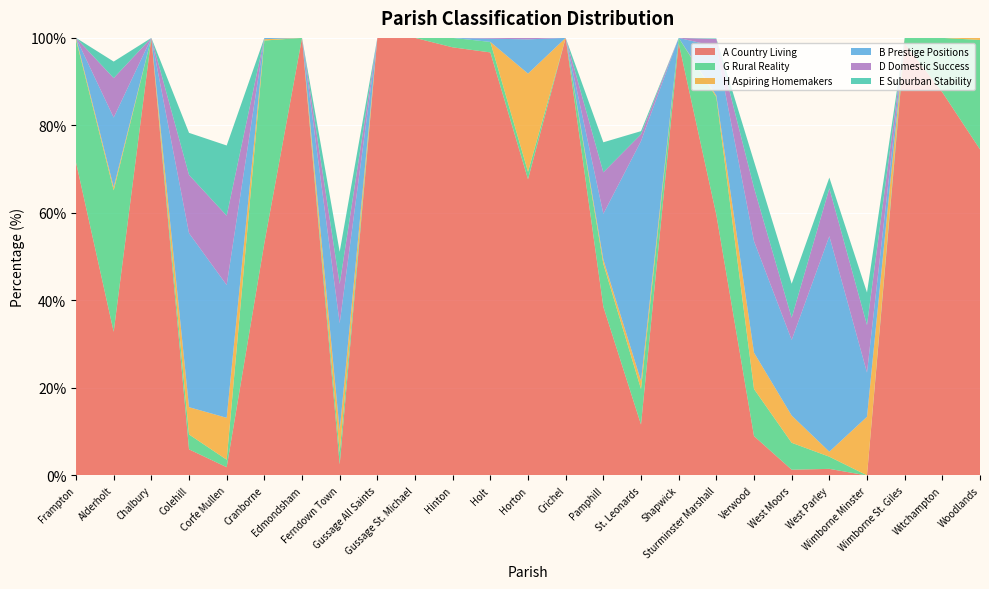

Reading left to right, what are all the values shown in this chart?

A Country Living: 71.5	32.8	100.0	6.0	1.9	53.1	100.0	2.5	100.0	100.0	97.8	96.7	67.7	100.0	38.6	11.6	98.8	59.6	9.0	1.3	1.5	0.0	98.8	87.6	74.5
G Rural Reality: 28.0	32.3	0.0	3.4	1.7	46.3	0.0	2.8	0.0	0.0	2.2	2.4	1.7	0.0	9.8	8.1	1.2	26.9	10.8	6.2	2.8	0.0	1.2	12.4	25.0
H Aspiring Homemakers: 0.4	0.7	0.0	6.2	9.6	0.3	0.0	5.0	0.0	0.0	0.0	0.0	22.4	0.0	1.0	1.9	0.0	0.4	8.3	6.2	1.1	13.4	0.0	0.0	0.5
B Prestige Positions: 0.0	15.9	0.0	39.8	30.3	0.3	0.0	24.5	0.0	0.0	0.0	0.7	7.8	0.0	10.5	54.8	0.0	11.2	25.5	17.3	49.2	10.1	0.0	0.0	0.0
D Domestic Success: 0.0	9.0	0.0	13.3	15.8	0.0	0.0	9.0	0.0	0.0	0.0	0.2	0.3	0.0	9.5	1.6	0.0	1.7	12.2	5.1	10.9	10.9	0.0	0.0	0.0
E Suburban Stability: 0.0	3.8	0.0	9.6	16.0	0.0	0.0	7.4	0.0	0.0	0.0	0.0	0.0	0.0	6.9	0.7	0.0	0.1	6.0	7.8	2.5	7.4	0.0	0.0	0.0